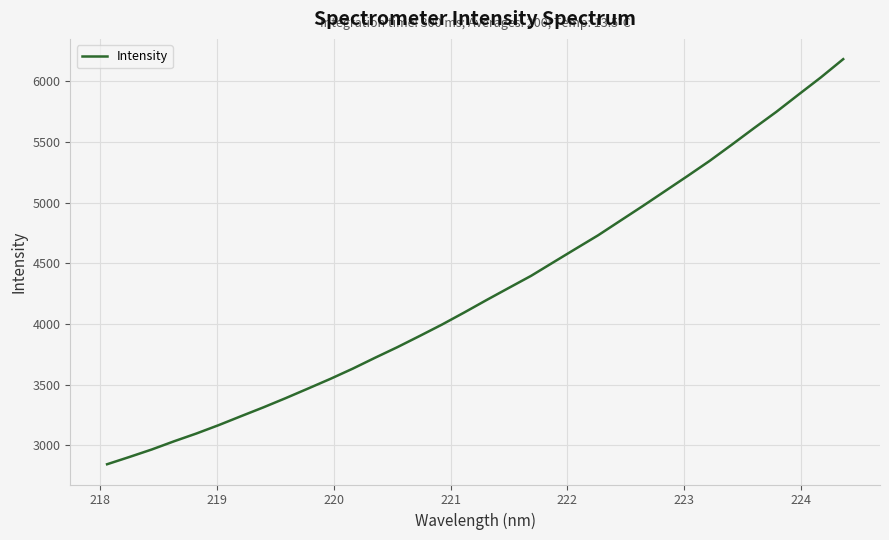

What is the smallest value displayed?

2844.5